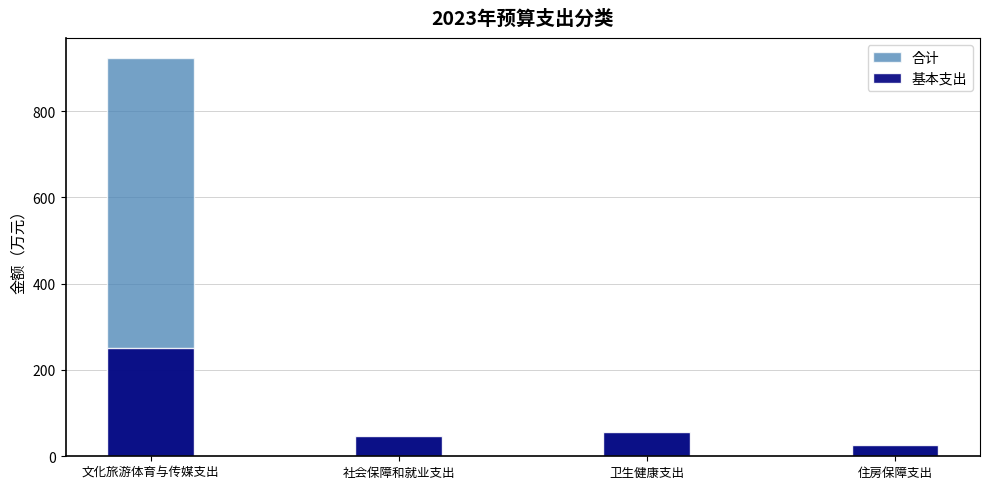

Reading left to right, transcribe all the data shown in this chart.

合计: 文化旅游体育与传媒支出=923.2	社会保障和就业支出=47.8	卫生健康支出=55.7	住房保障支出=26.2
基本支出: 文化旅游体育与传媒支出=251.3	社会保障和就业支出=47.8	卫生健康支出=55.7	住房保障支出=26.2